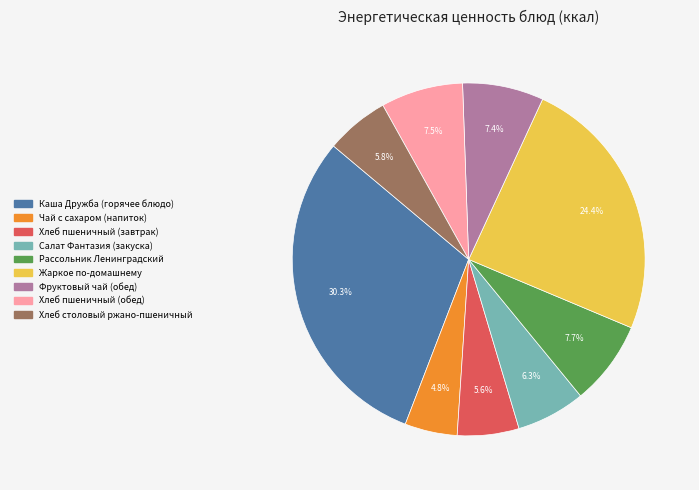

Combined, do Жаркое по-домашнему and Хлеб столовый ржано-пшеничный account for over 50%?

No